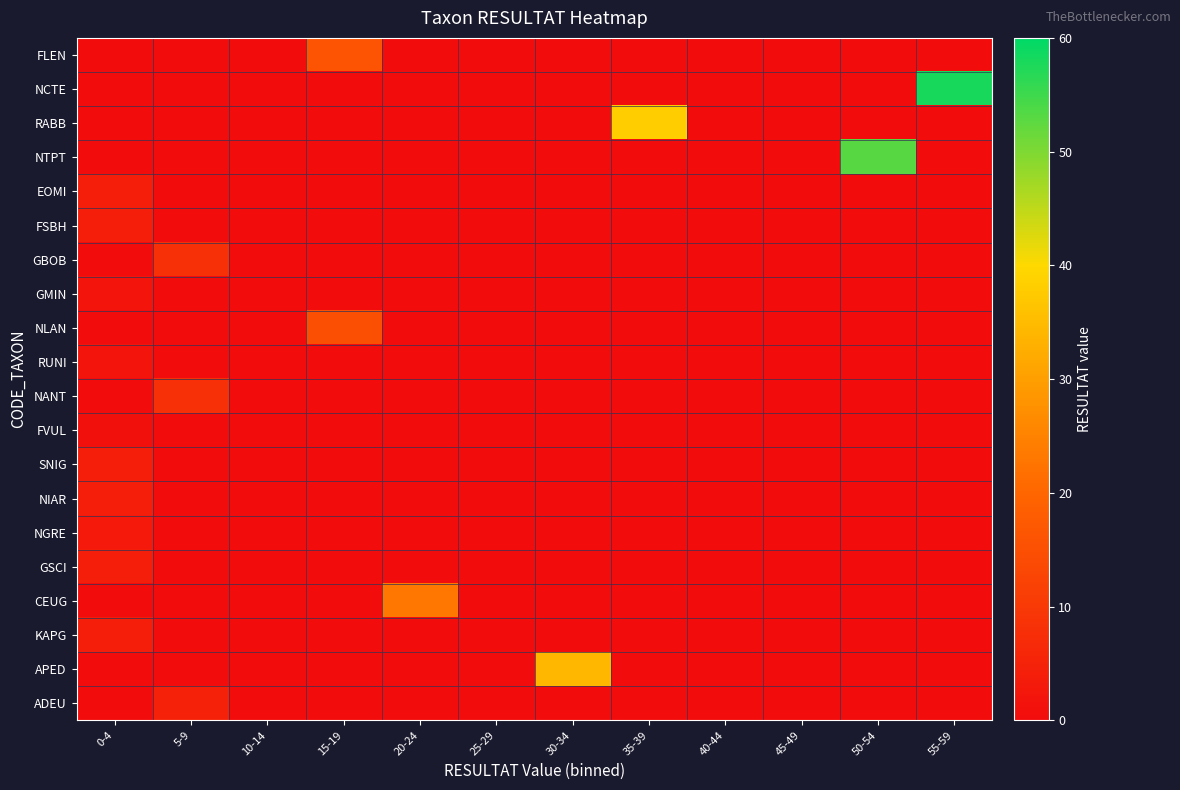

Reading left to right, extract all data points from this chart.

FLEN: 0-4=0	5-9=0	10-14=0	15-19=16	20-24=0	25-29=0	30-34=0	35-39=0	40-44=0	45-49=0	50-54=0	55-59=0
NCTE: 0-4=0	5-9=0	10-14=0	15-19=0	20-24=0	25-29=0	30-34=0	35-39=0	40-44=0	45-49=0	50-54=0	55-59=58
RABB: 0-4=0	5-9=0	10-14=0	15-19=0	20-24=0	25-29=0	30-34=0	35-39=38	40-44=0	45-49=0	50-54=0	55-59=0
NTPT: 0-4=0	5-9=0	10-14=0	15-19=0	20-24=0	25-29=0	30-34=0	35-39=0	40-44=0	45-49=0	50-54=53	55-59=0
EOMI: 0-4=4	5-9=0	10-14=0	15-19=0	20-24=0	25-29=0	30-34=0	35-39=0	40-44=0	45-49=0	50-54=0	55-59=0
FSBH: 0-4=4	5-9=0	10-14=0	15-19=0	20-24=0	25-29=0	30-34=0	35-39=0	40-44=0	45-49=0	50-54=0	55-59=0
GBOB: 0-4=0	5-9=8	10-14=0	15-19=0	20-24=0	25-29=0	30-34=0	35-39=0	40-44=0	45-49=0	50-54=0	55-59=0
GMIN: 0-4=2	5-9=0	10-14=0	15-19=0	20-24=0	25-29=0	30-34=0	35-39=0	40-44=0	45-49=0	50-54=0	55-59=0
NLAN: 0-4=0	5-9=0	10-14=0	15-19=15	20-24=0	25-29=0	30-34=0	35-39=0	40-44=0	45-49=0	50-54=0	55-59=0
RUNI: 0-4=2	5-9=0	10-14=0	15-19=0	20-24=0	25-29=0	30-34=0	35-39=0	40-44=0	45-49=0	50-54=0	55-59=0
NANT: 0-4=0	5-9=8	10-14=0	15-19=0	20-24=0	25-29=0	30-34=0	35-39=0	40-44=0	45-49=0	50-54=0	55-59=0
FVUL: 0-4=1	5-9=0	10-14=0	15-19=0	20-24=0	25-29=0	30-34=0	35-39=0	40-44=0	45-49=0	50-54=0	55-59=0
SNIG: 0-4=4	5-9=0	10-14=0	15-19=0	20-24=0	25-29=0	30-34=0	35-39=0	40-44=0	45-49=0	50-54=0	55-59=0
NIAR: 0-4=4	5-9=0	10-14=0	15-19=0	20-24=0	25-29=0	30-34=0	35-39=0	40-44=0	45-49=0	50-54=0	55-59=0
NGRE: 0-4=3	5-9=0	10-14=0	15-19=0	20-24=0	25-29=0	30-34=0	35-39=0	40-44=0	45-49=0	50-54=0	55-59=0
GSCI: 0-4=4	5-9=0	10-14=0	15-19=0	20-24=0	25-29=0	30-34=0	35-39=0	40-44=0	45-49=0	50-54=0	55-59=0
CEUG: 0-4=0	5-9=0	10-14=0	15-19=0	20-24=23	25-29=0	30-34=0	35-39=0	40-44=0	45-49=0	50-54=0	55-59=0
KAPG: 0-4=4	5-9=0	10-14=0	15-19=0	20-24=0	25-29=0	30-34=0	35-39=0	40-44=0	45-49=0	50-54=0	55-59=0
APED: 0-4=0	5-9=0	10-14=0	15-19=0	20-24=0	25-29=0	30-34=34	35-39=0	40-44=0	45-49=0	50-54=0	55-59=0
ADEU: 0-4=0	5-9=5	10-14=0	15-19=0	20-24=0	25-29=0	30-34=0	35-39=0	40-44=0	45-49=0	50-54=0	55-59=0